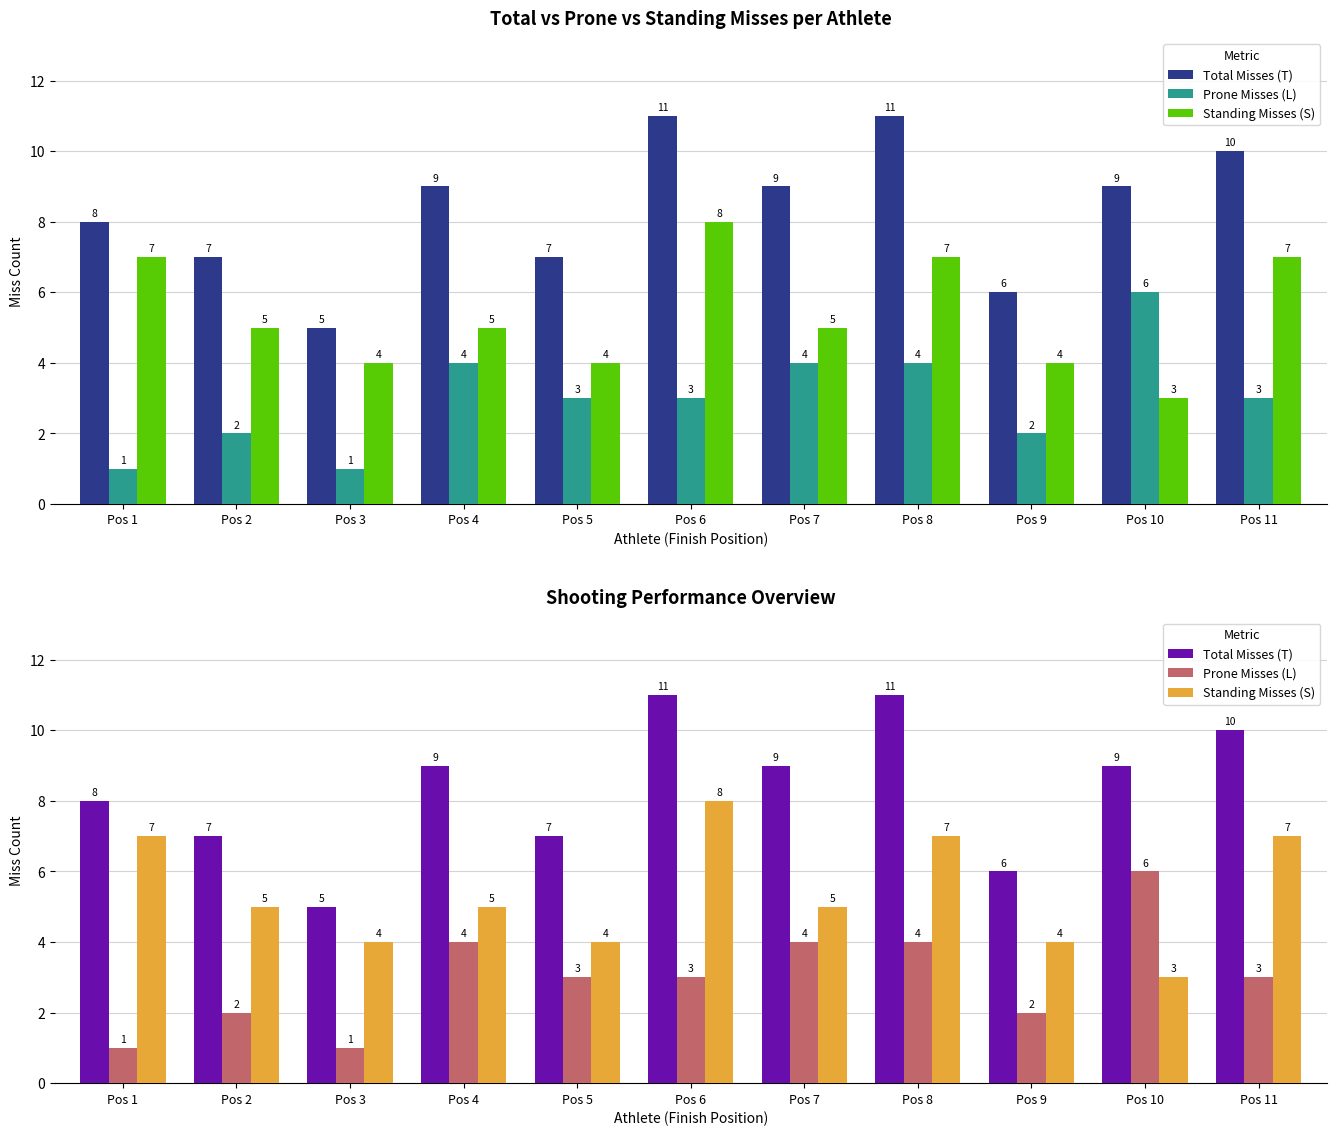

Reading left to right, extract all data points from this chart.

Total Misses (T): Pos 1=8	Pos 2=7	Pos 3=5	Pos 4=9	Pos 5=7	Pos 6=11	Pos 7=9	Pos 8=11	Pos 9=6	Pos 10=9	Pos 11=10
Prone Misses (L): Pos 1=1	Pos 2=2	Pos 3=1	Pos 4=4	Pos 5=3	Pos 6=3	Pos 7=4	Pos 8=4	Pos 9=2	Pos 10=6	Pos 11=3
Standing Misses (S): Pos 1=7	Pos 2=5	Pos 3=4	Pos 4=5	Pos 5=4	Pos 6=8	Pos 7=5	Pos 8=7	Pos 9=4	Pos 10=3	Pos 11=7